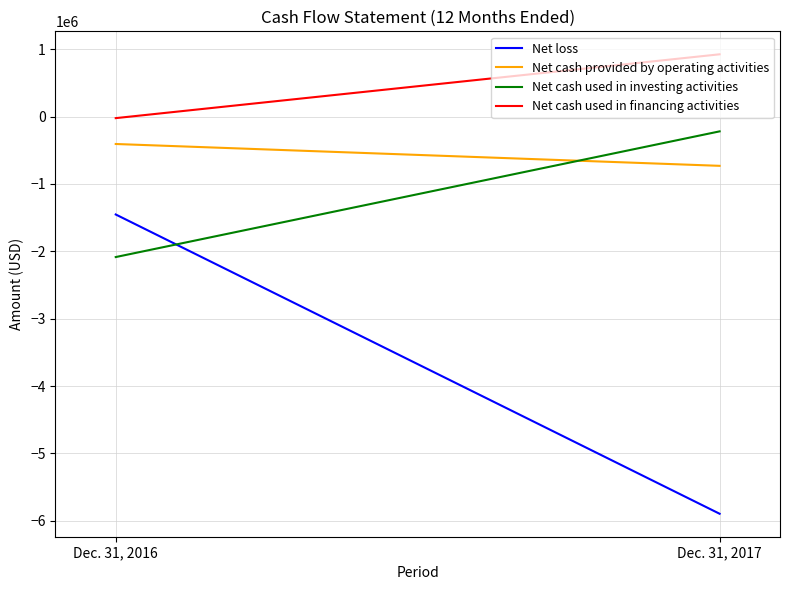

Read the Net cash used in investing activities value at Dec. 31, 2016.

-2084576